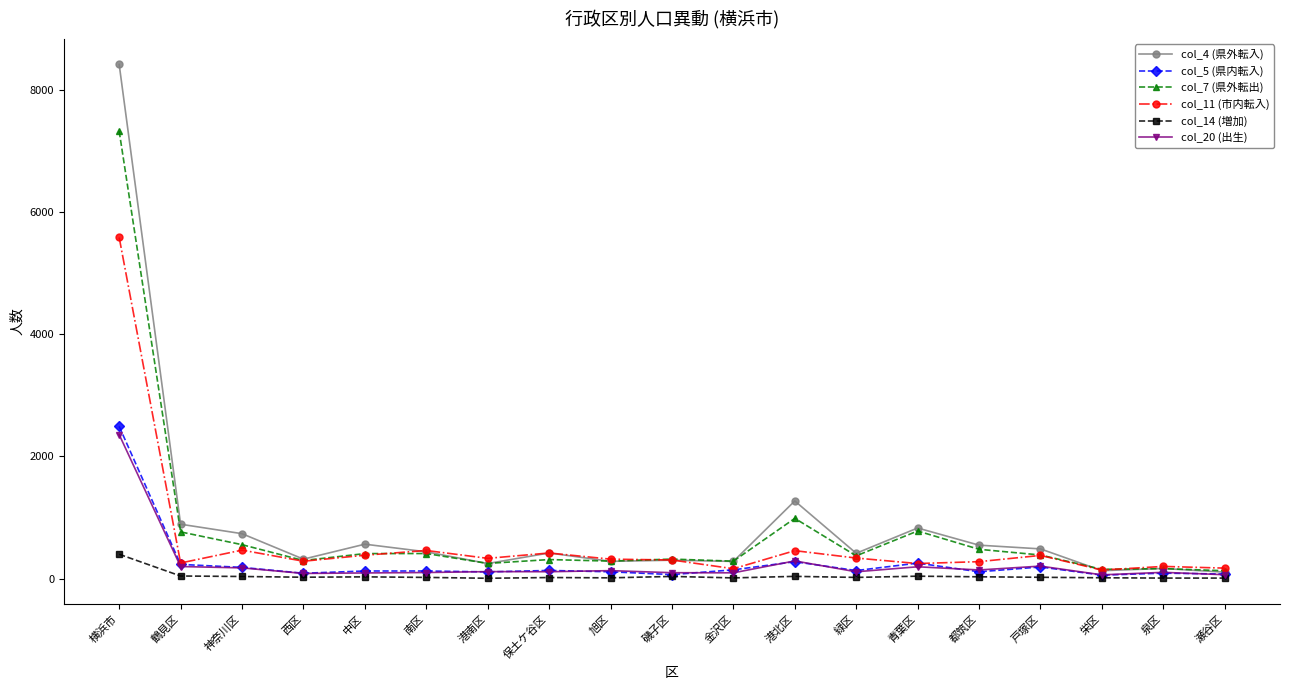

How many lines are shown in the chart?

6